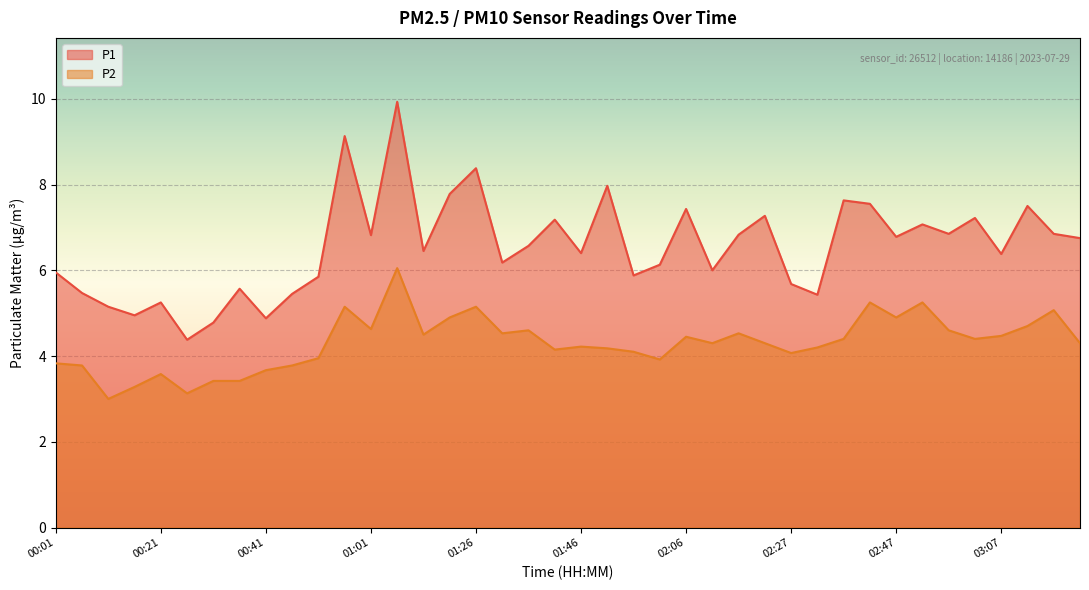

What is the label of the 31st point from the right?

00:46